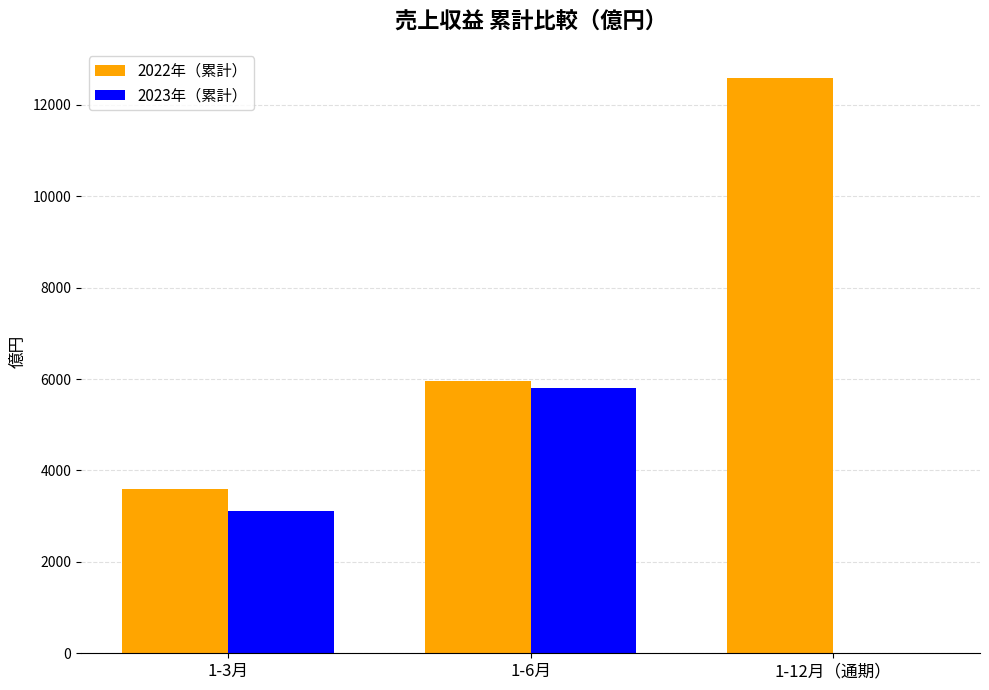

What is the maximum value for 2022年（累計）?

12597